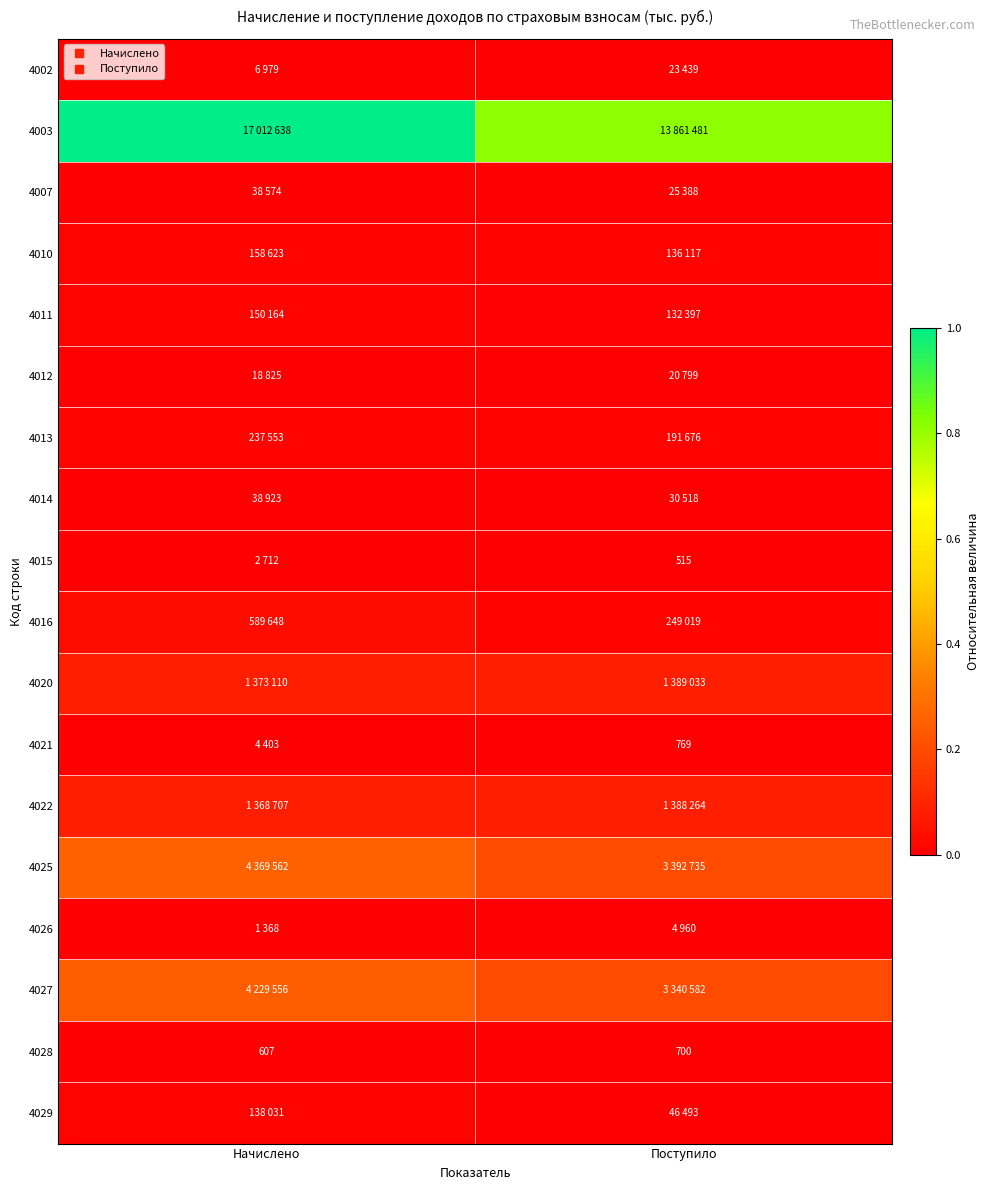

Between Начислено and Поступило, which series saw the biggest shift?

4003